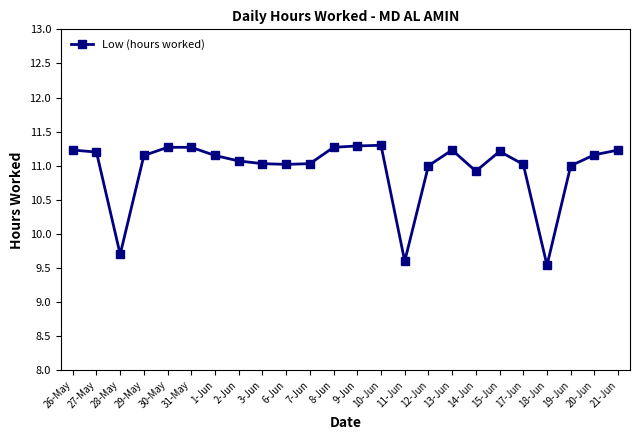

Does the chart display data point markers on the line(s)?

Yes